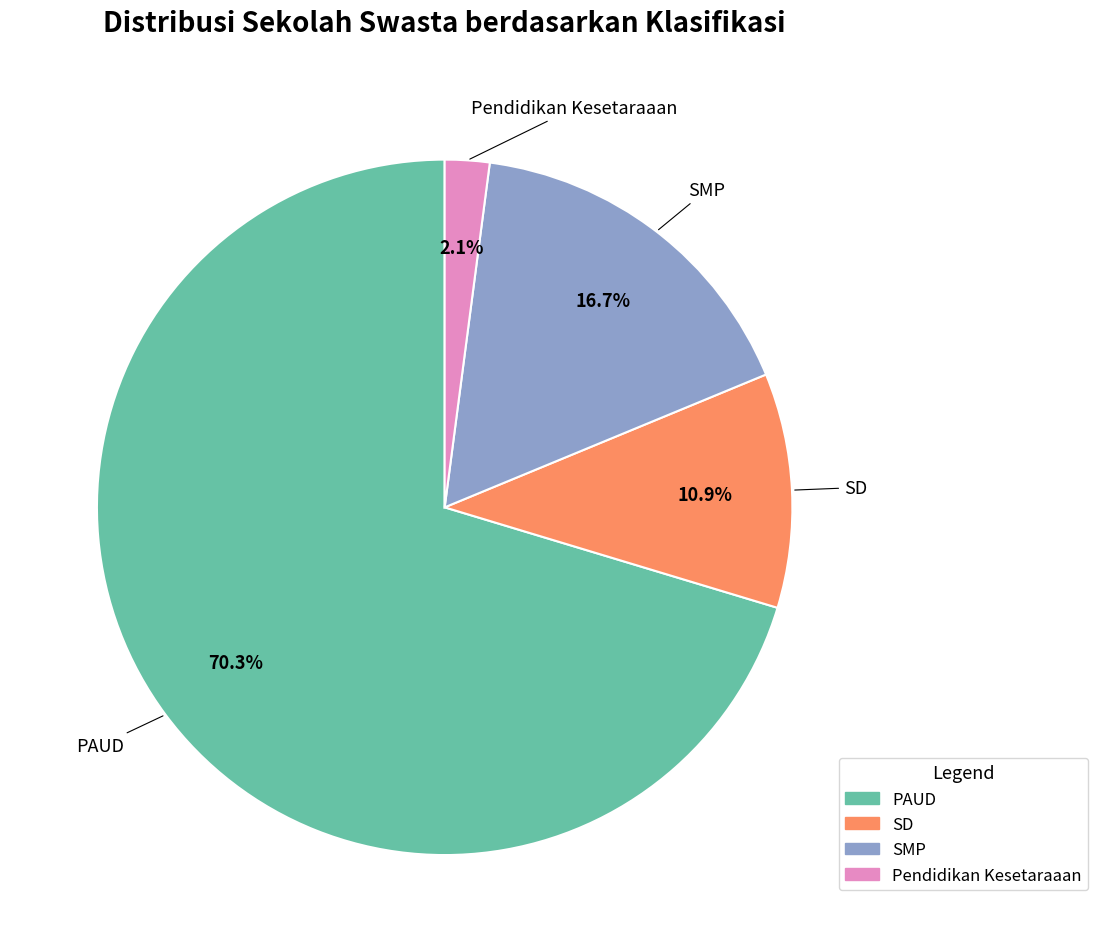

Is it true that SD is 3% of the pie?

False